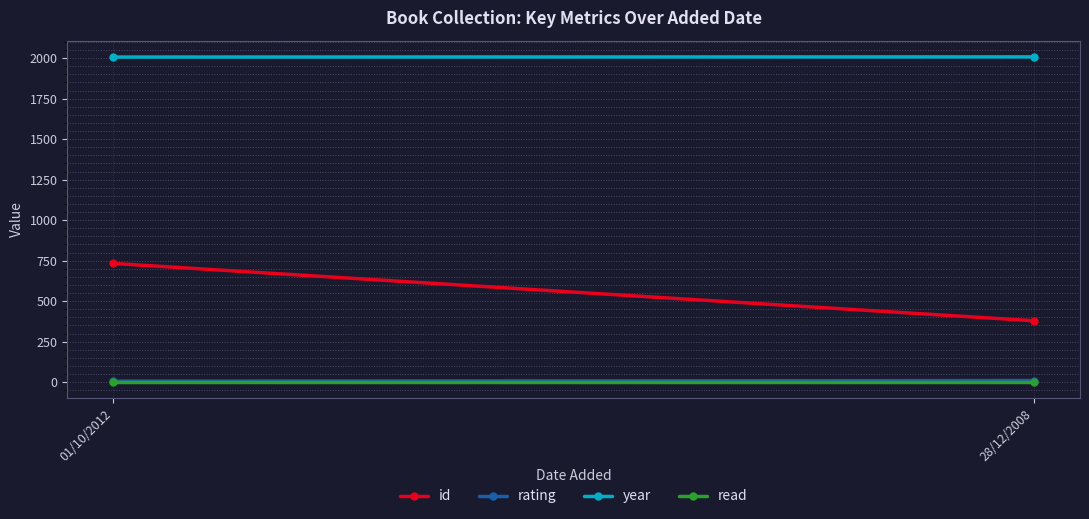

How many data points in id are less than 733?

1